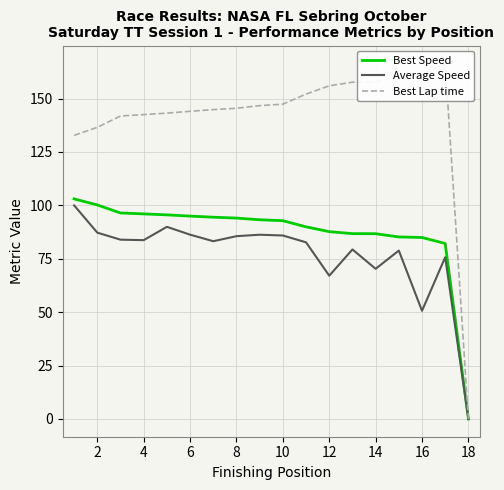

In Best Lap time, how many points are higher than both neighbors (excluding endpoints)?

1